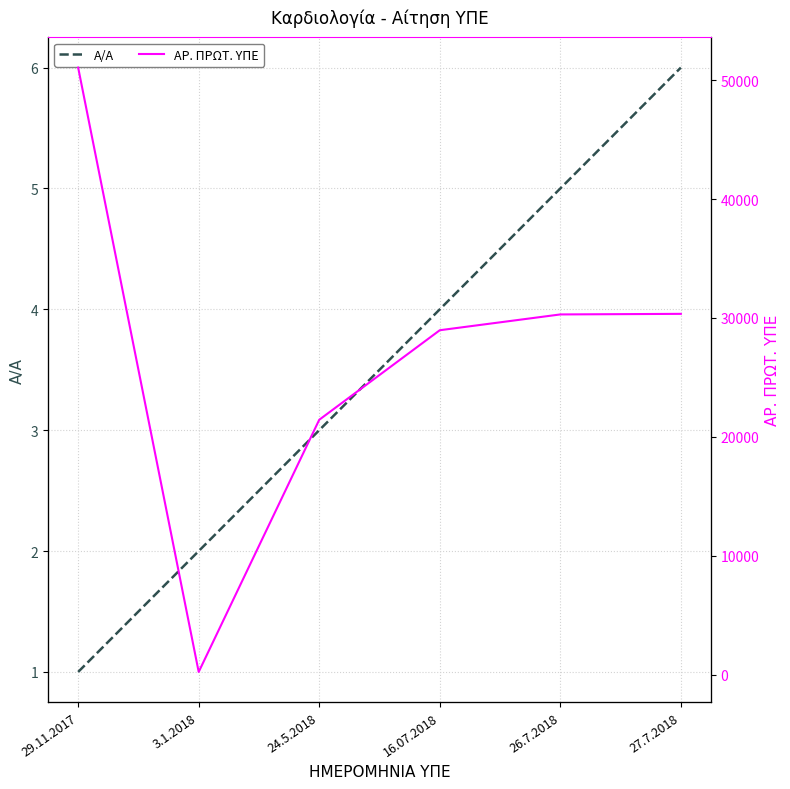

True or false: ΑΡ. ΠΡΩΤ. ΥΠΕ has a value of 30298 at 26.7.2018.

True